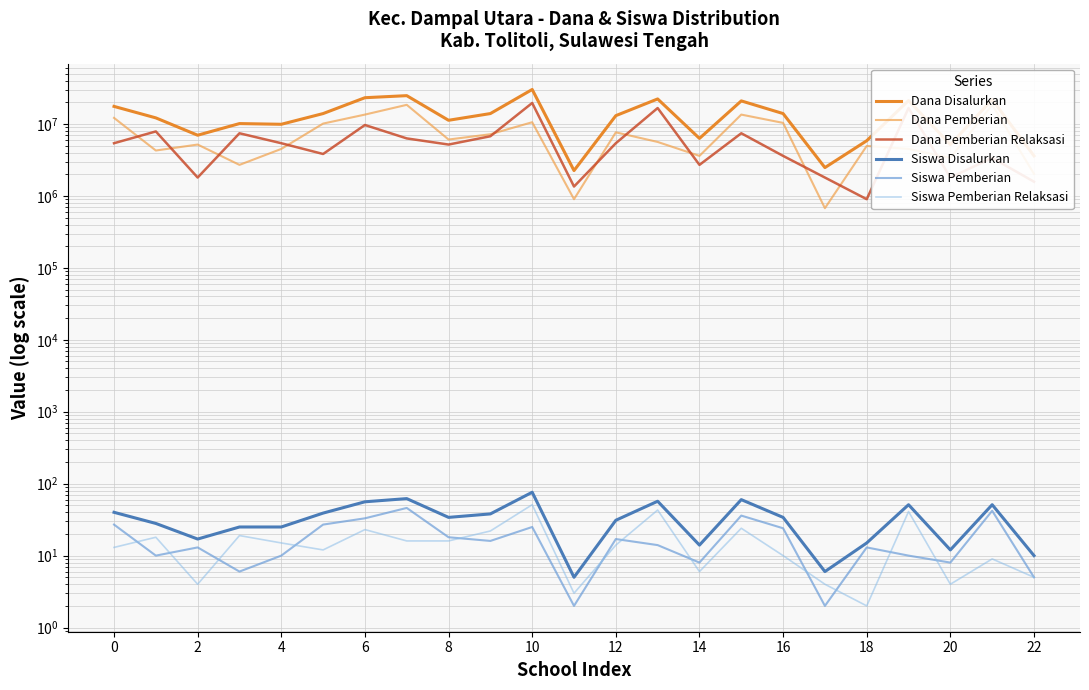

Which series has the largest range (max minus min)?

Dana Disalurkan